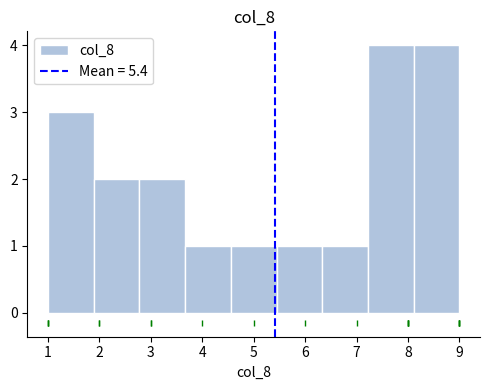

How tall is the bar that spans 3.7 to 4.6 on the x-axis? Neither the bar edges nor the heights are printed on the chart, so give them approximately, as read against the axes.

1